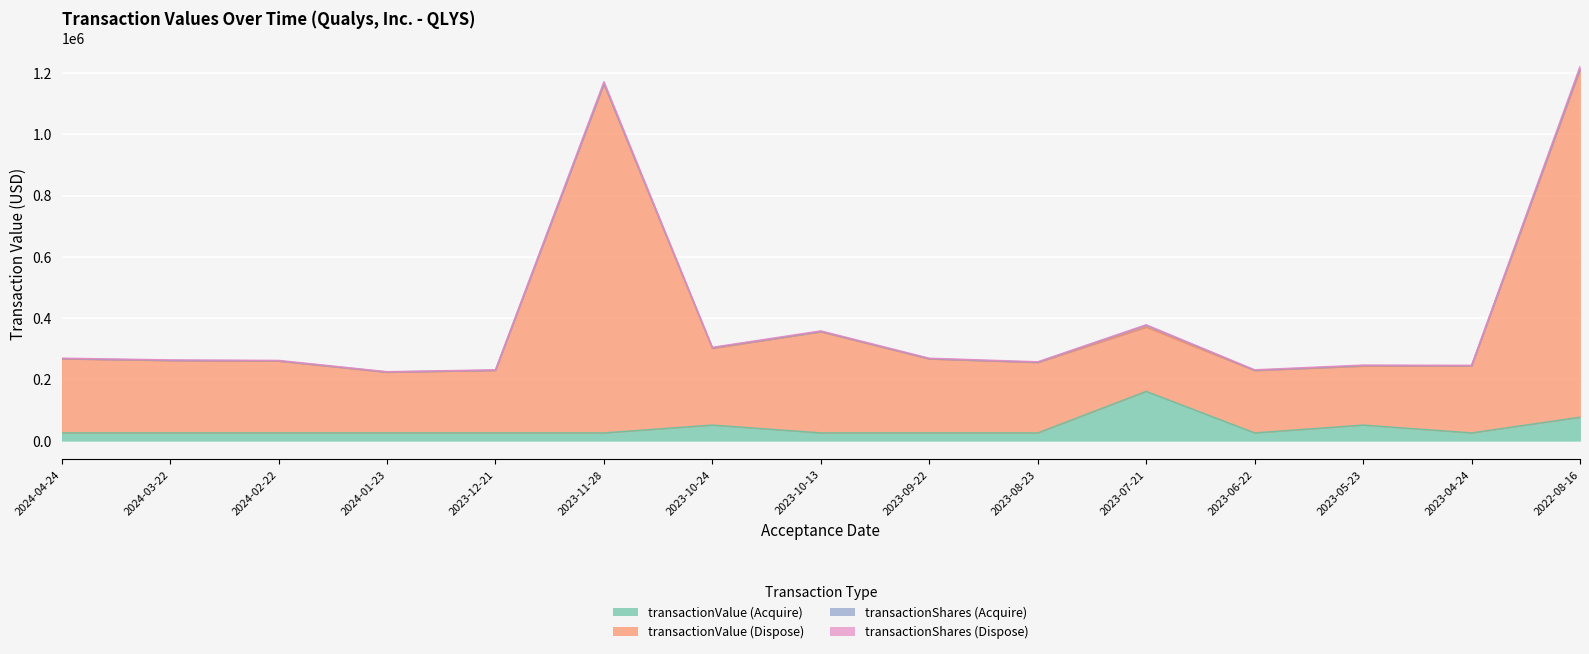

At how many categories does at least one series exceed 496376?

2